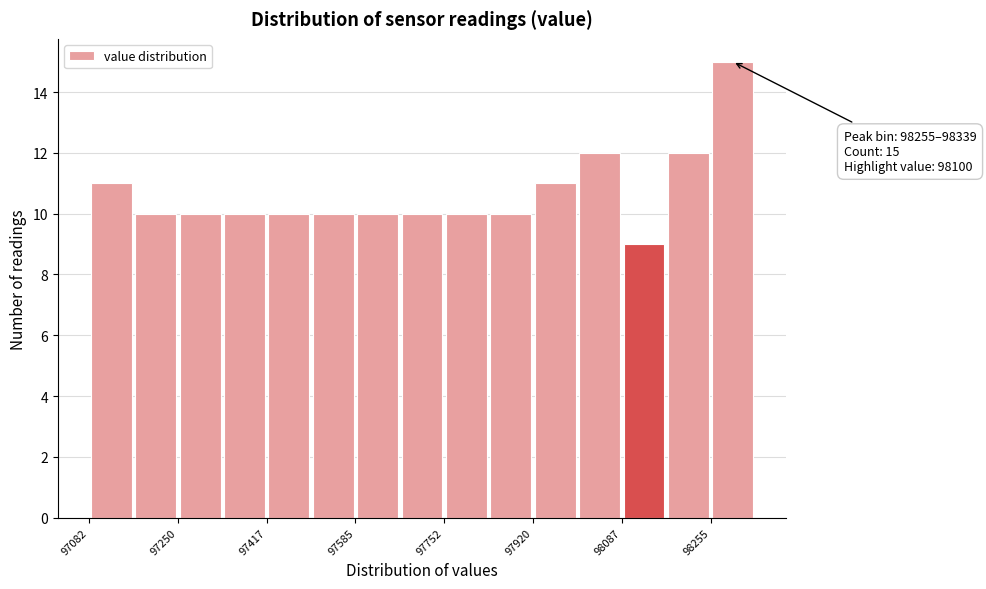

Which range on the x-axis has the tallest bar?

98260 to 98340